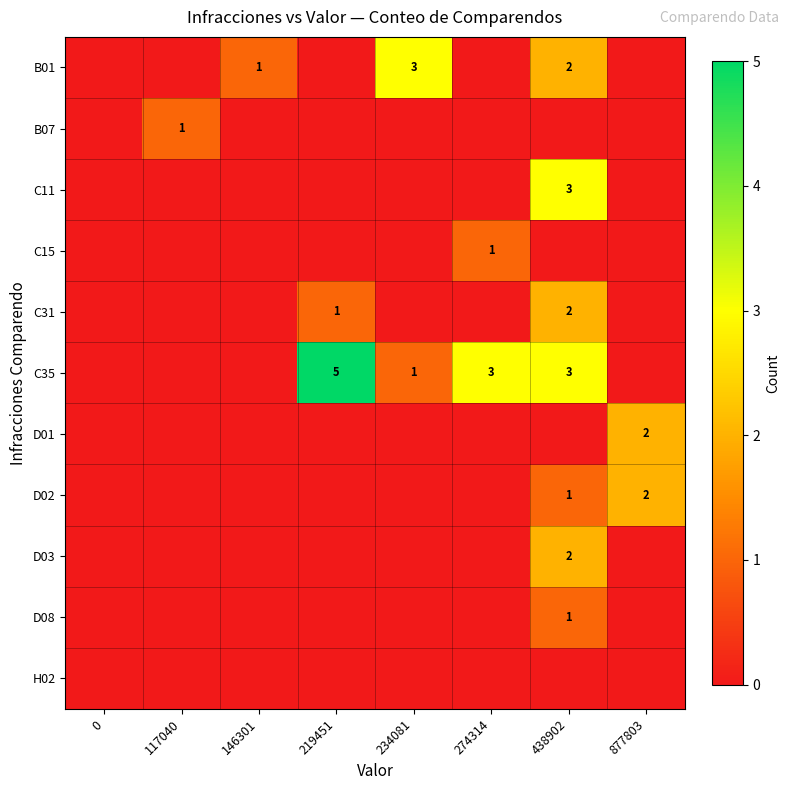

True or false: C31 has a value of 1 at 219451.

True